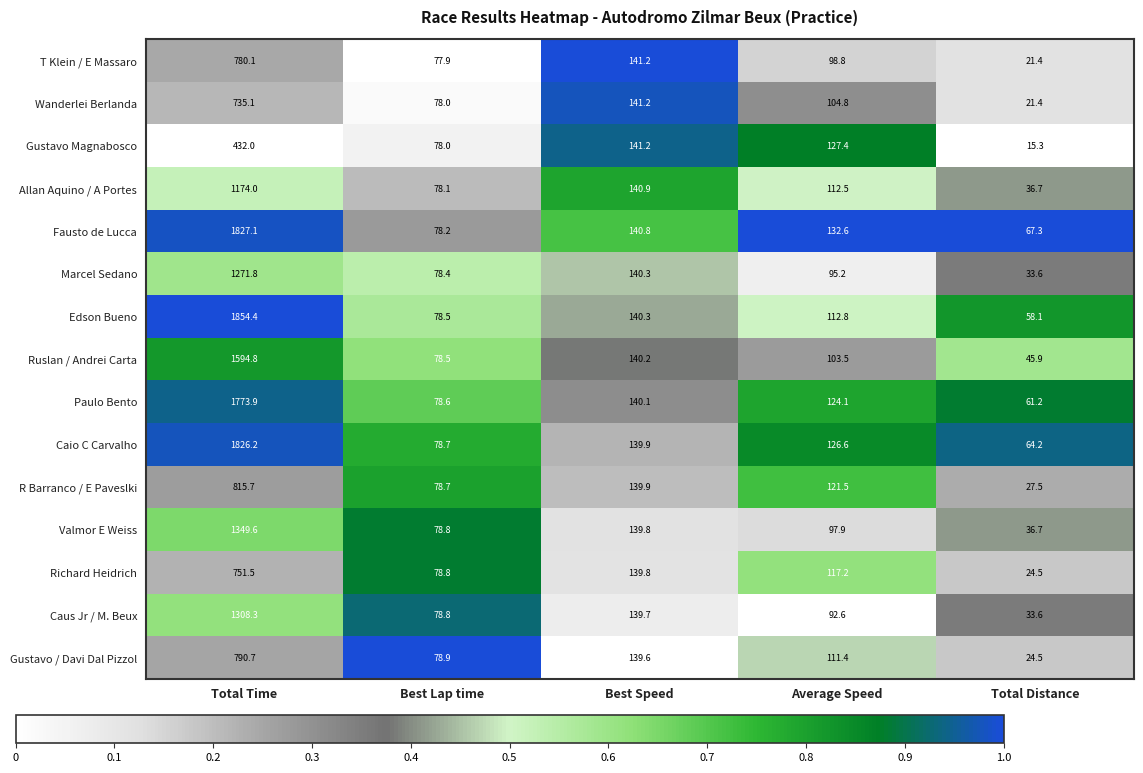

At which label is Marcel Sedano closest to 652?

Best Speed